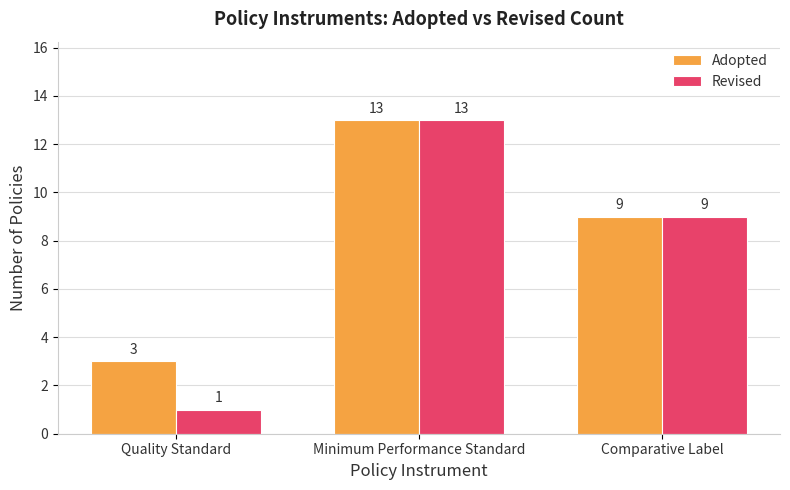

Which series has the widest spread of values?

Revised